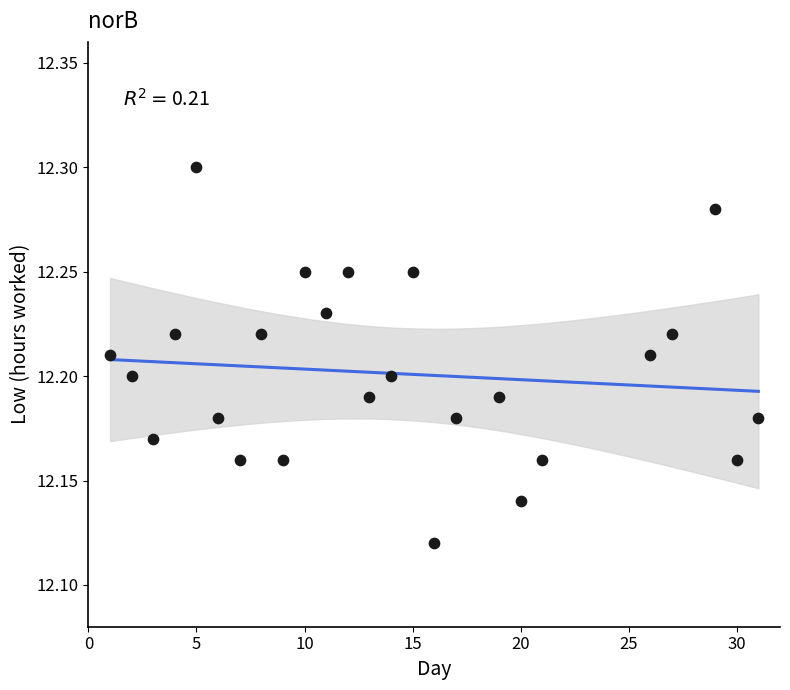

What is the range of X values (max minus min)?

30.0